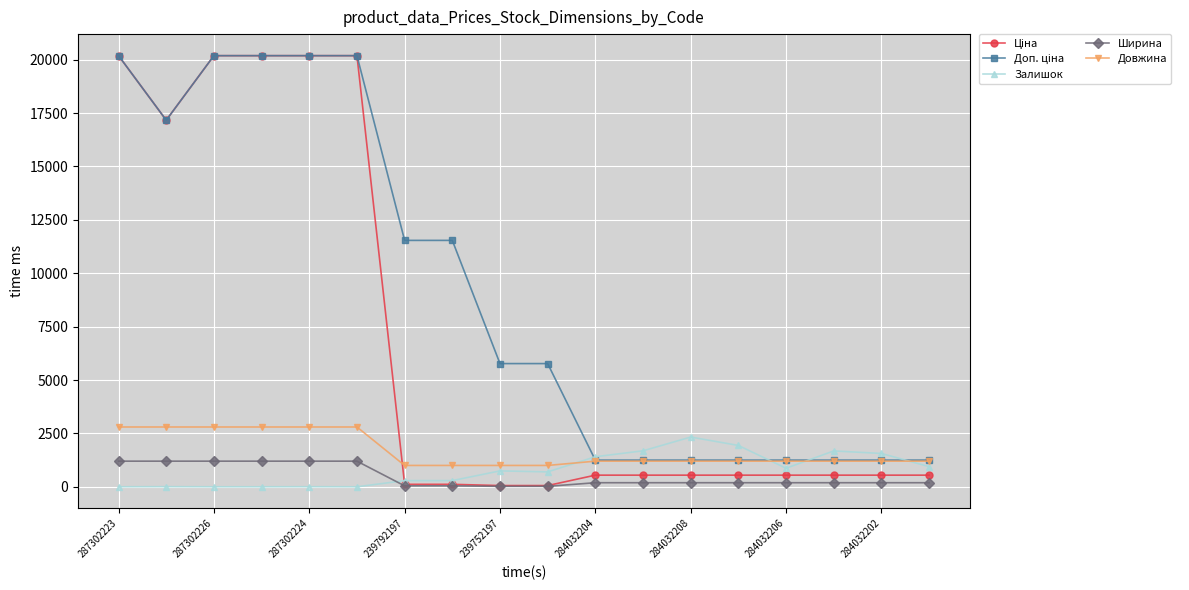

At how many categories does at least one series exceed 8863?

8